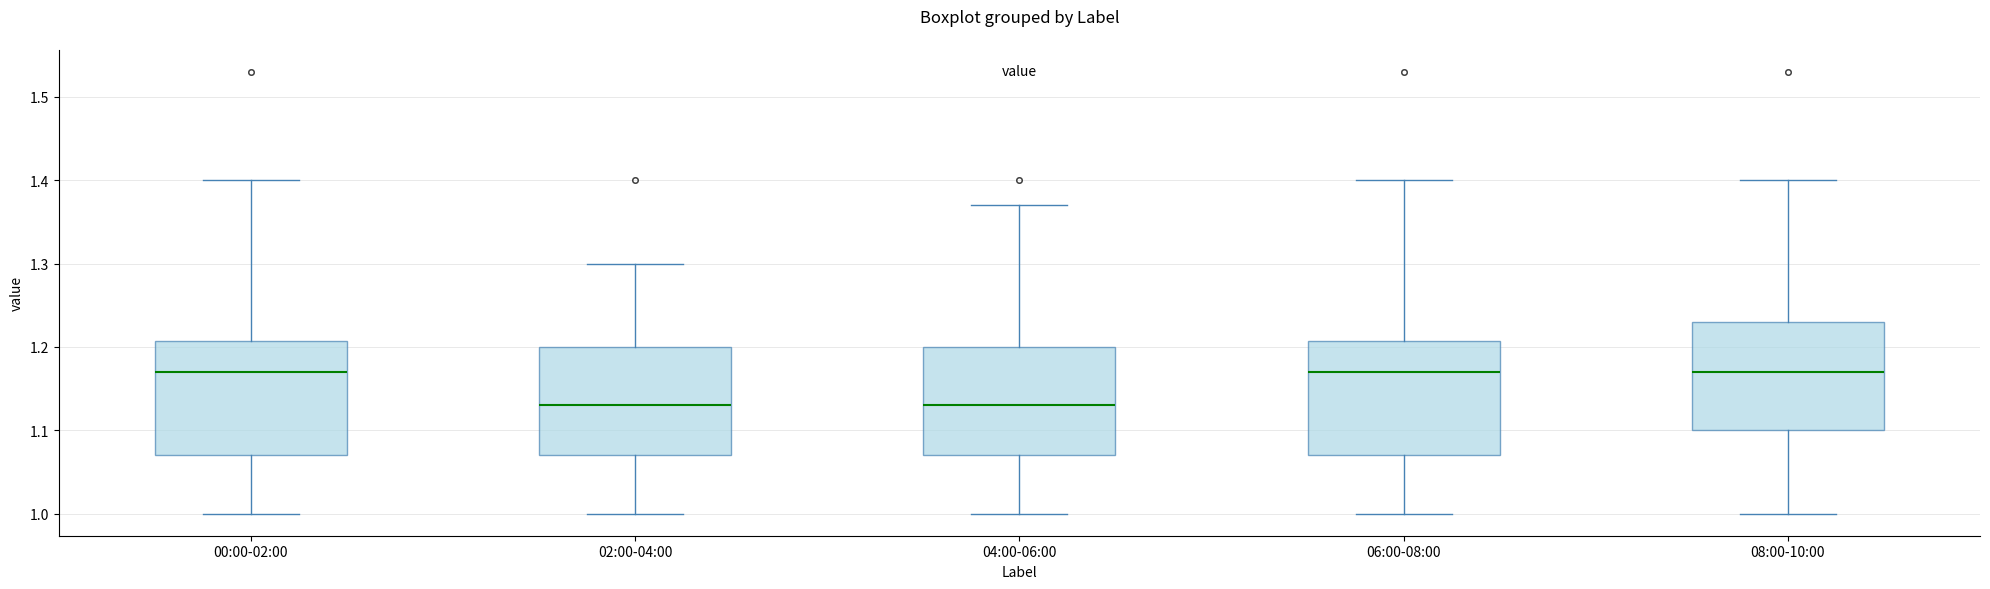

Reading left to right, transcribe this box plot: for each box, give where its median line is, the range the box spans, and where its two whiskers end, as read against the y-axis. The values are not printed on the chart, so give them approximately, as read against the axis.

00:00-02:00: median 1.17, box 1.07 to 1.21, whiskers 1.00 to 1.40
02:00-04:00: median 1.13, box 1.07 to 1.20, whiskers 1.00 to 1.30
04:00-06:00: median 1.13, box 1.07 to 1.20, whiskers 1.00 to 1.37
06:00-08:00: median 1.17, box 1.07 to 1.21, whiskers 1.00 to 1.40
08:00-10:00: median 1.17, box 1.10 to 1.23, whiskers 1.00 to 1.40